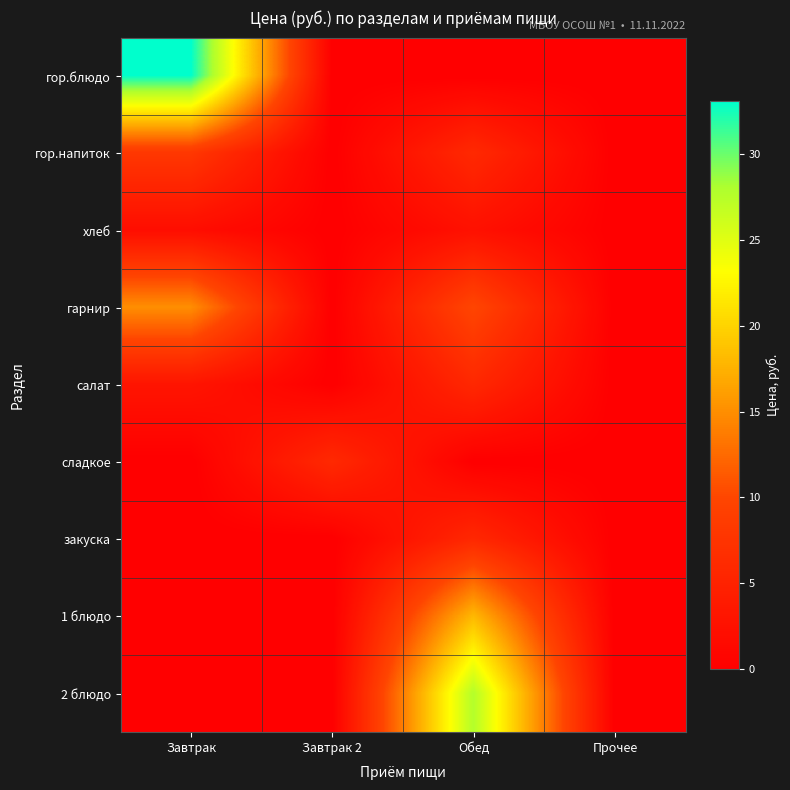

What is the maximum value shown in the chart?

33.1